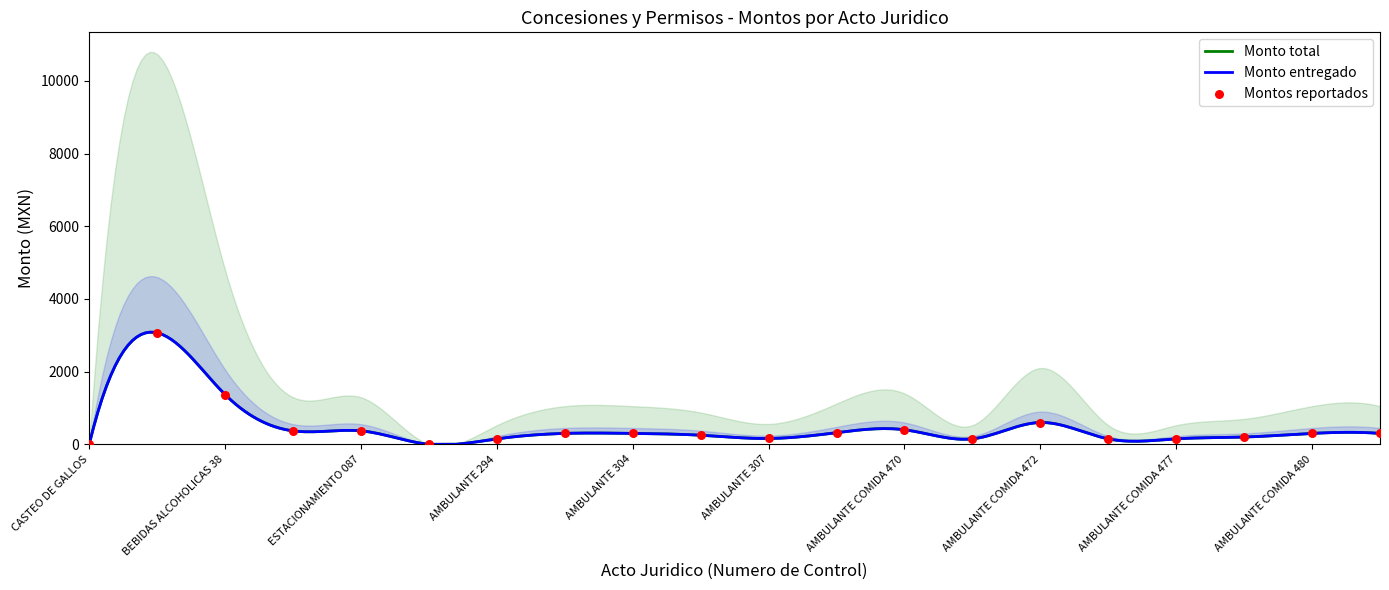

What is the change in value from BEBIDAS ALCOHOLICAS 37 to AMBULANTE COMIDA 470?

-2668